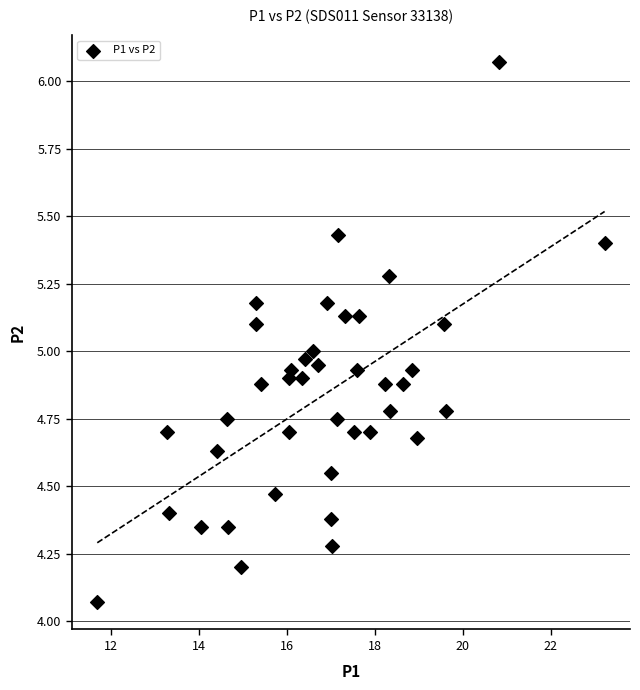

What is the range of Y values (max minus min)?

2.0